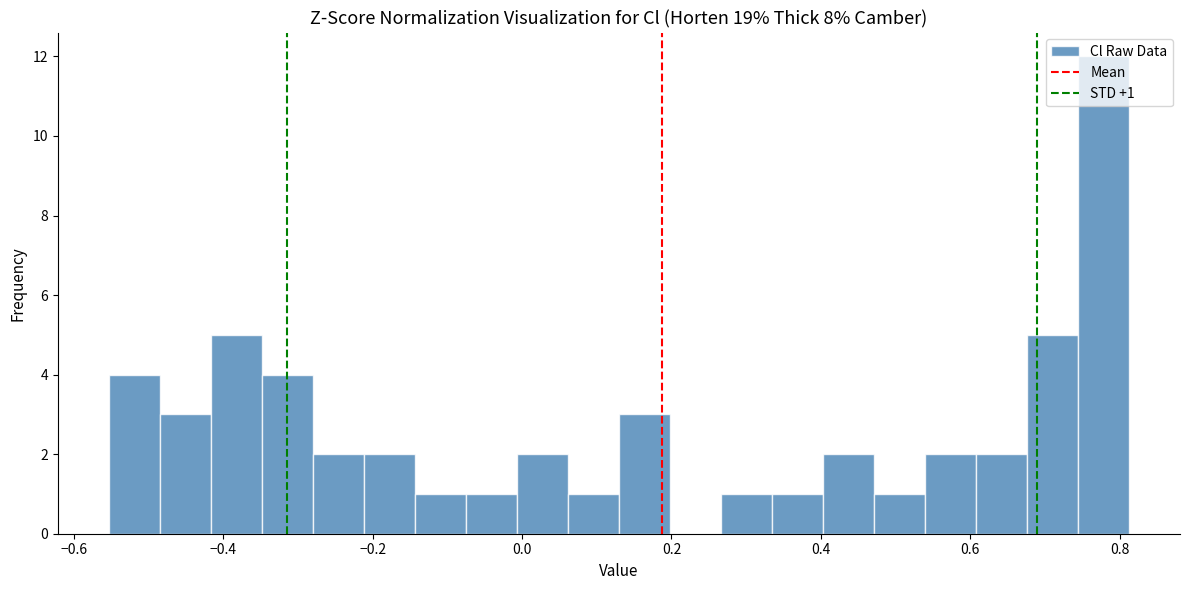

Around what value on the x-axis is the tallest bar? Give the approximate position of its centre, as read against the axis.

0.78